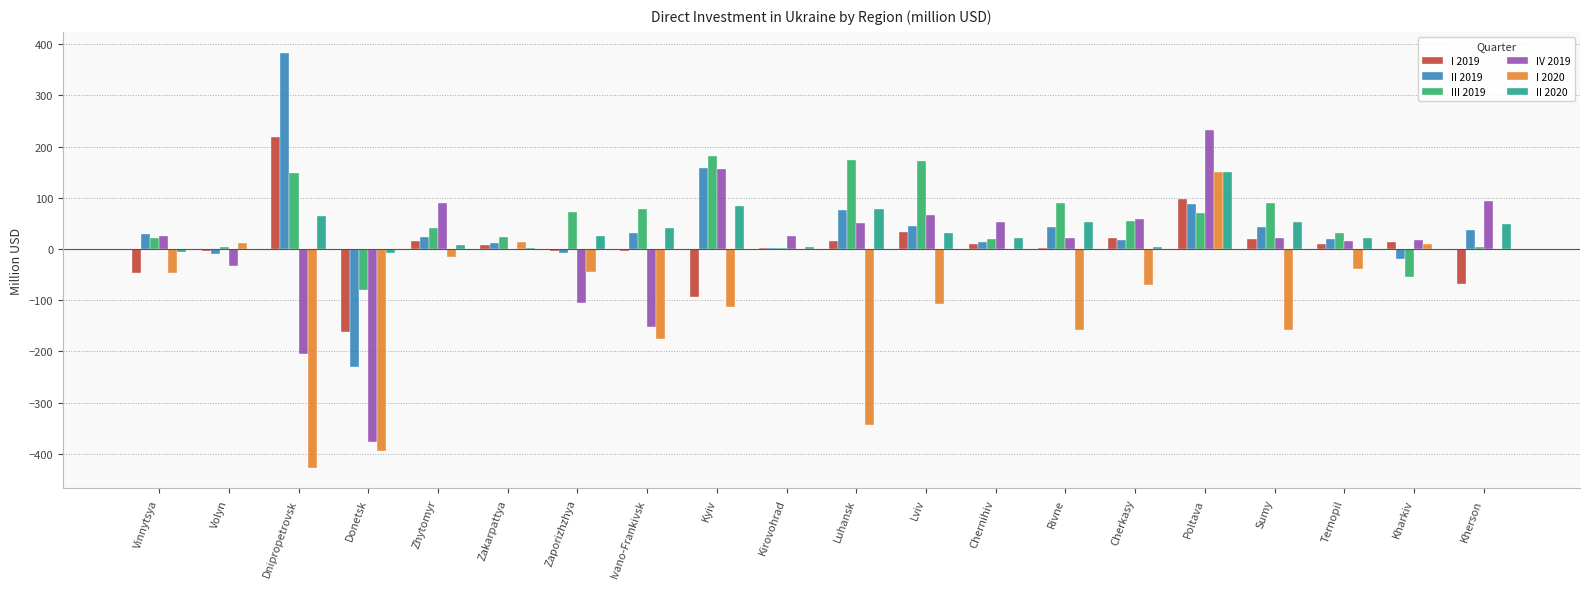

What is the sum of the I 2020 values at Poltava and Sumy?

-7.9